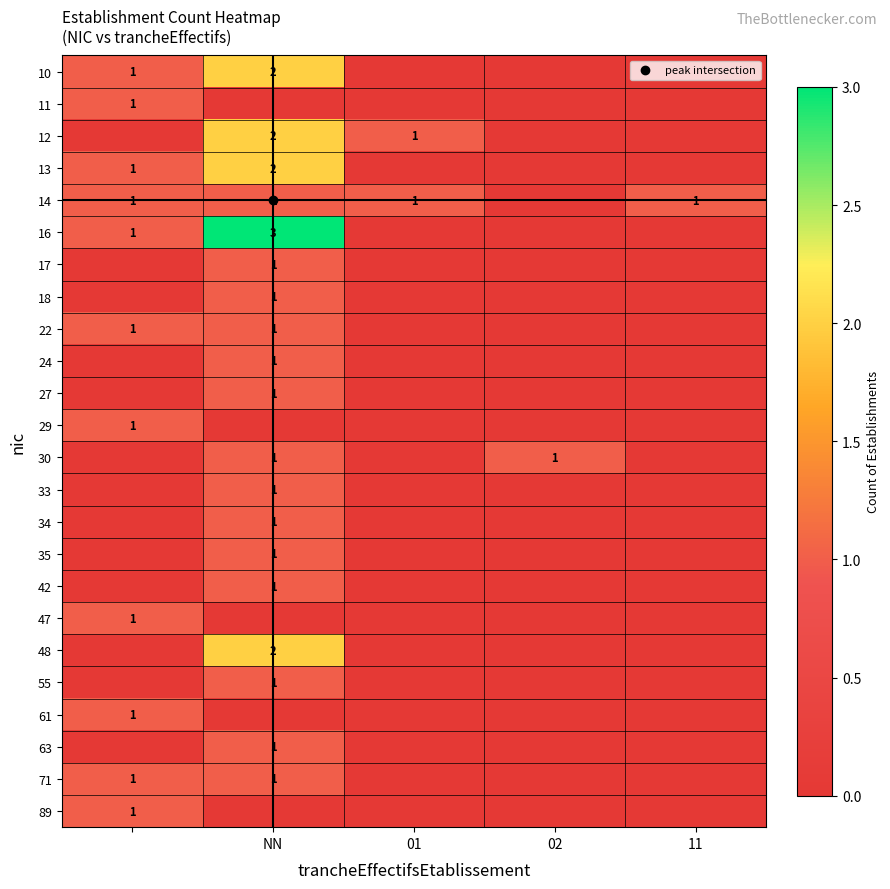

At how many categories does at least one series exceed 2?

1